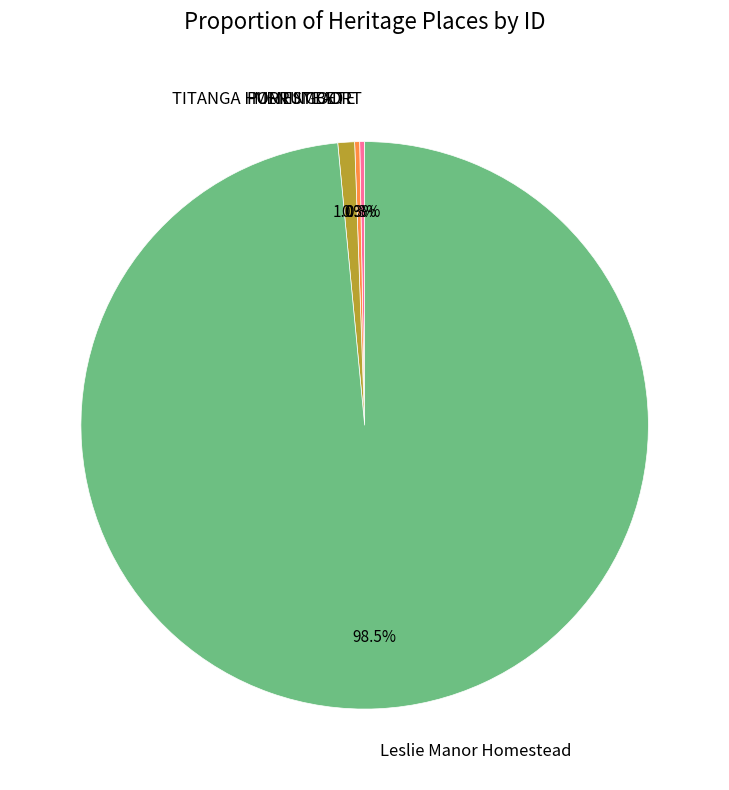

Which has a higher value, TITANGA HOMESTEAD or PURRUMBETE?

TITANGA HOMESTEAD